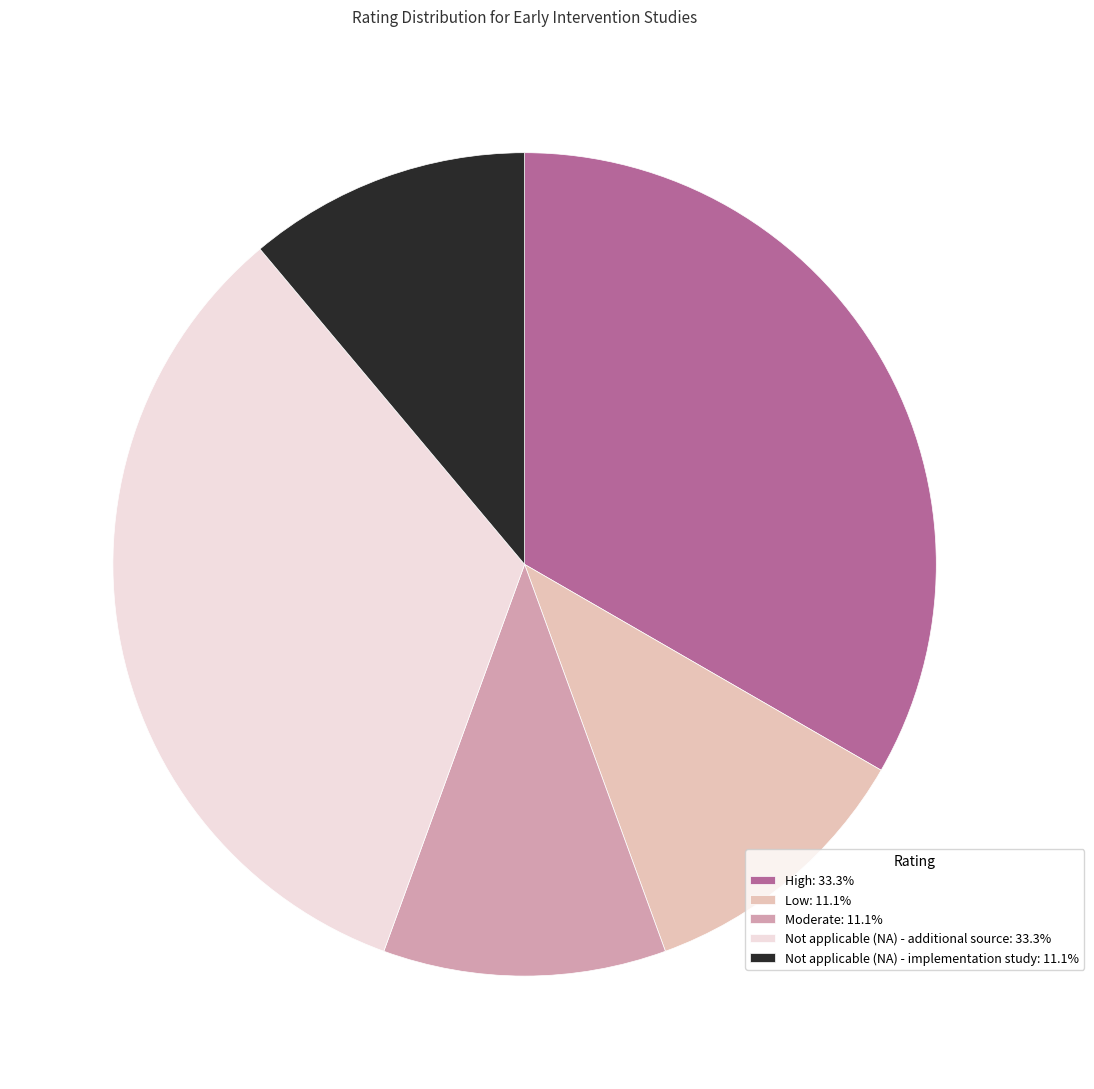

Is the sum of Not applicable (NA) - additional source: 33.3% and Moderate: 11.1% greater than half?

No